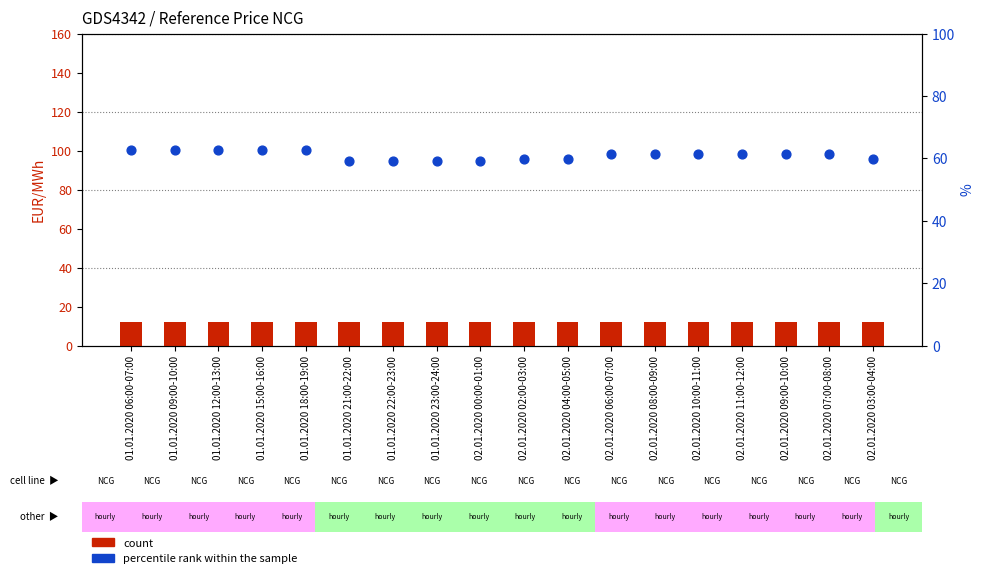

At which category is the sum across all series the highest?

01.01.2020 06:00-07:00